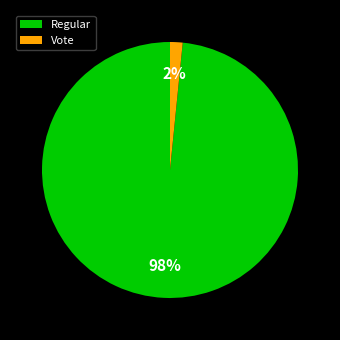

How many slices are in this pie chart?

2